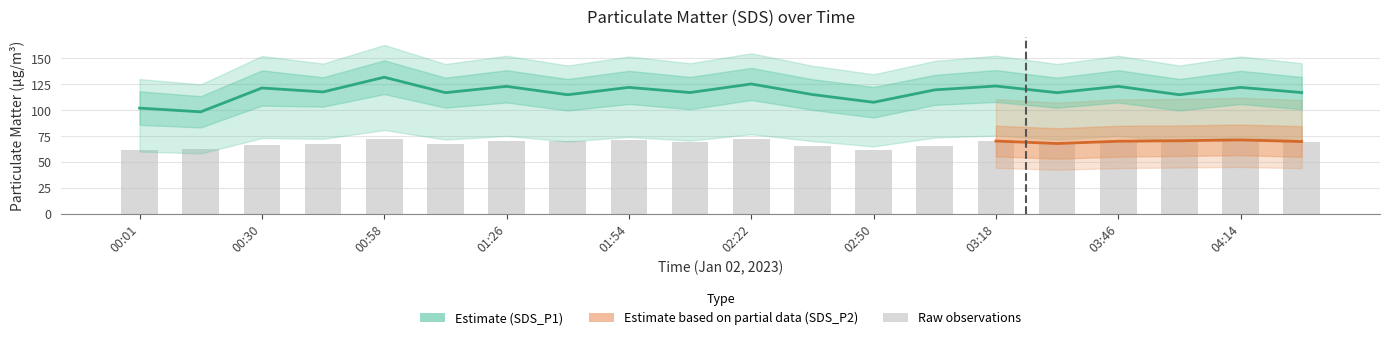

Is it true that SDS_P2_lower equals 13.0 at 00:58?

False